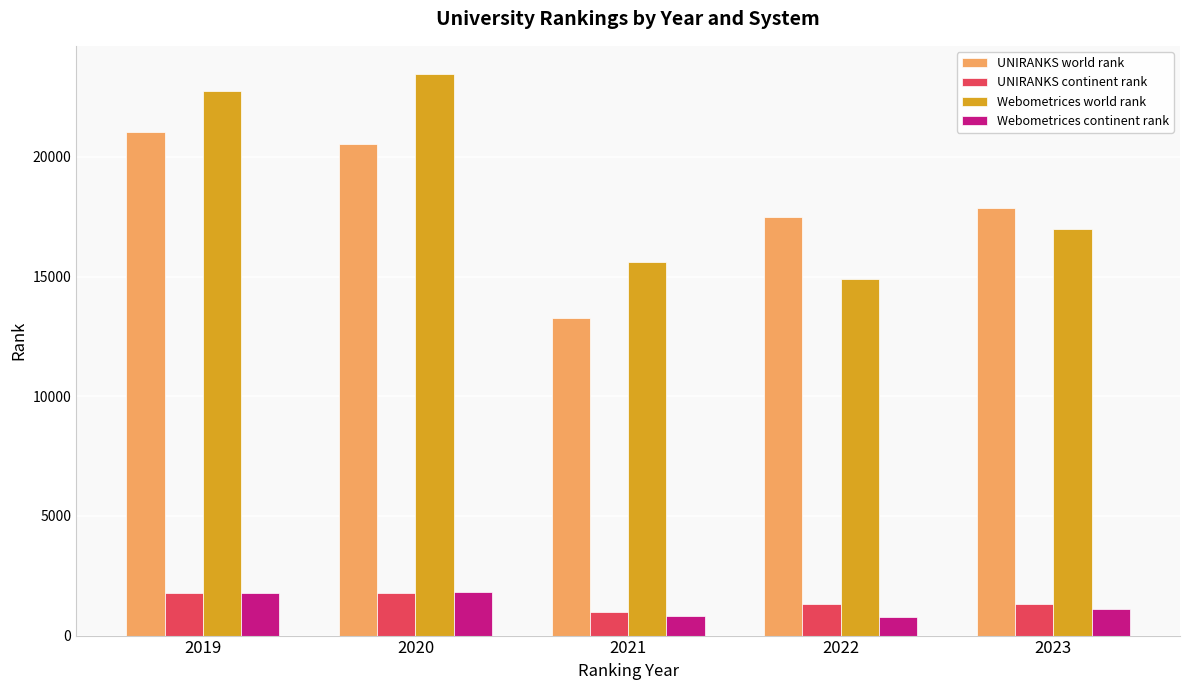

What is the sum of all UNIRANKS continent rank values?

7169